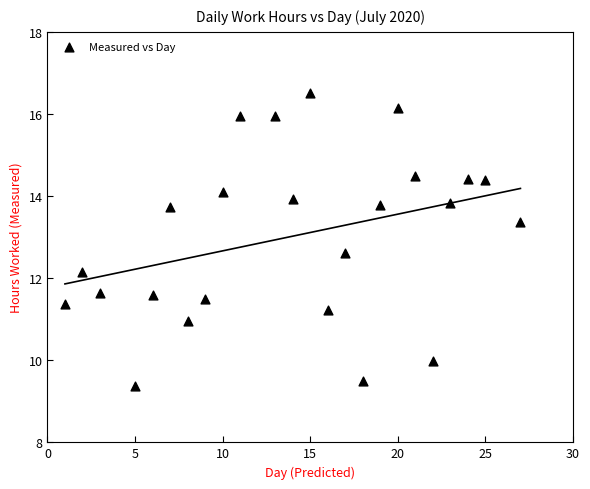

What is the range of X values (max minus min)?

26.0